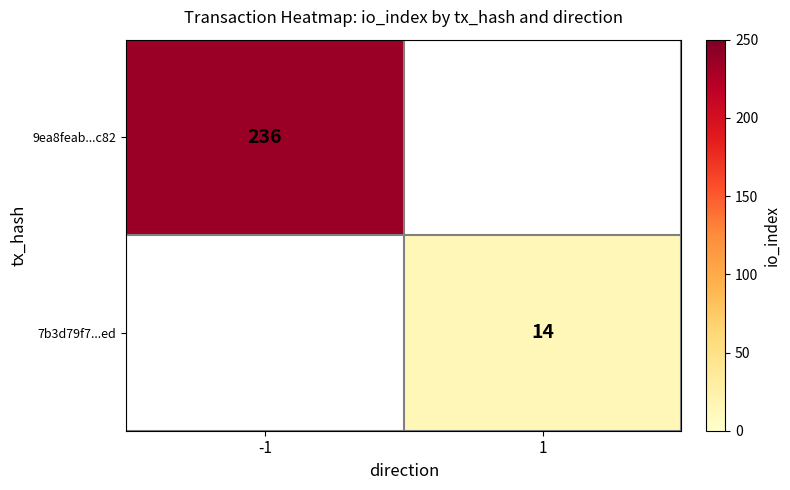

The value of 9ea8feab...c82 at -1 is 236. True or false?

True